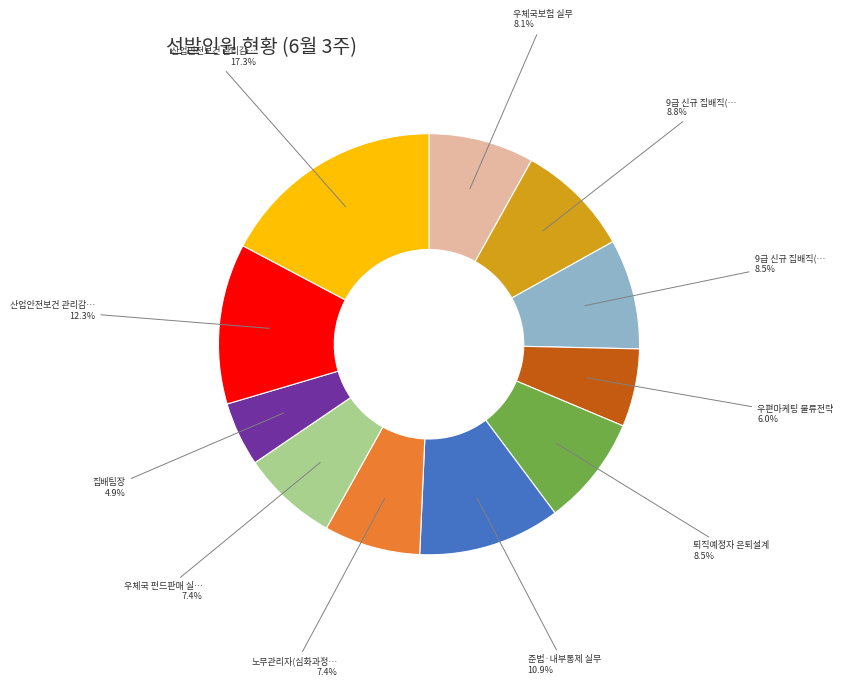

Is there any slice that represents more than half of the pie?

No